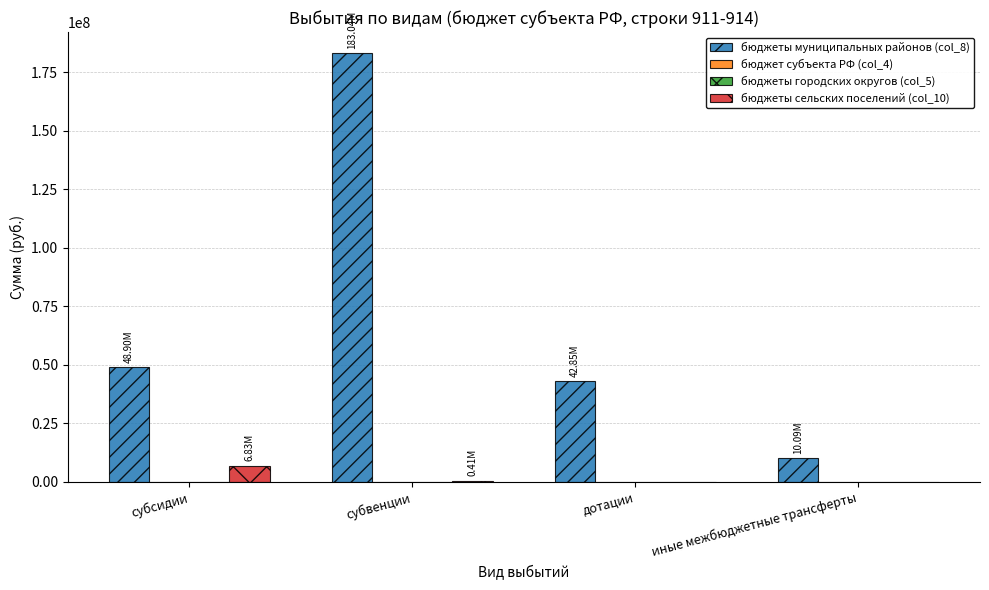

Reading left to right, transcribe all the data shown in this chart.

бюджеты муниципальных районов (col_8): субсидии=48902253.2	субвенции=183044121.1	дотации=42845100.0	иные межбюджетные трансферты=10086832.4
бюджет субъекта РФ (col_4): субсидии=0.0	субвенции=0.0	дотации=0.0	иные межбюджетные трансферты=0.0
бюджеты городских округов (col_5): субсидии=0.0	субвенции=0.0	дотации=0.0	иные межбюджетные трансферты=0.0
бюджеты сельских поселений (col_10): субсидии=6832642.0	субвенции=407048.0	дотации=0.0	иные межбюджетные трансферты=0.0